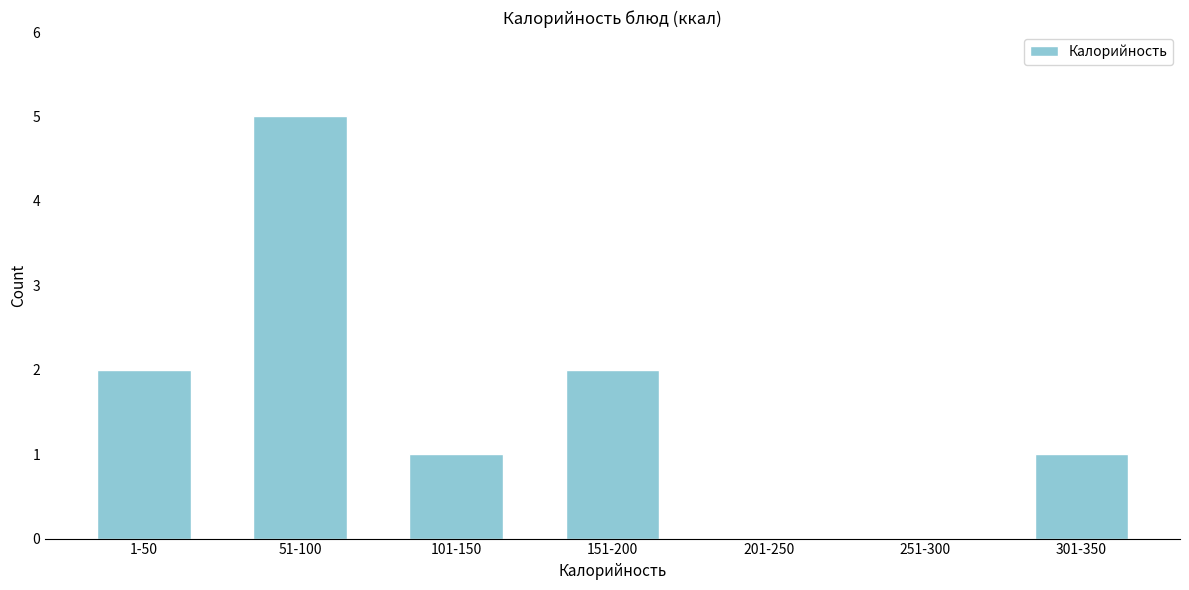

Reading left to right, extract all data points from this chart.

1-50=2	51-100=5	101-150=1	151-200=2	201-250=0	251-300=0	301-350=1